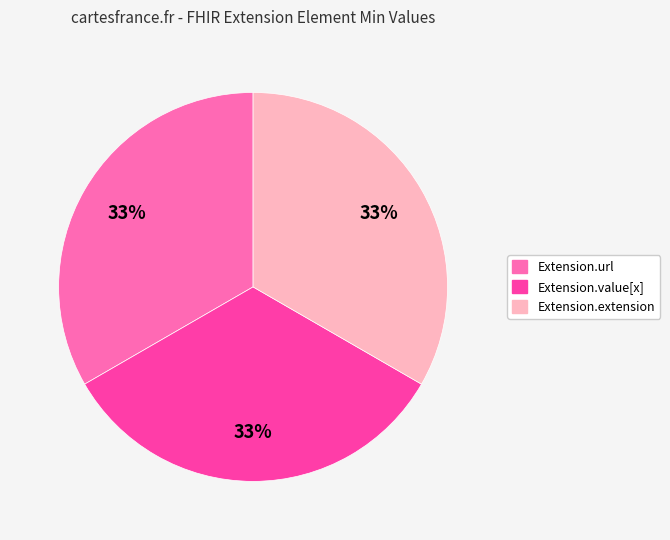

To the nearest percent, what is the average slice percentage?

33%